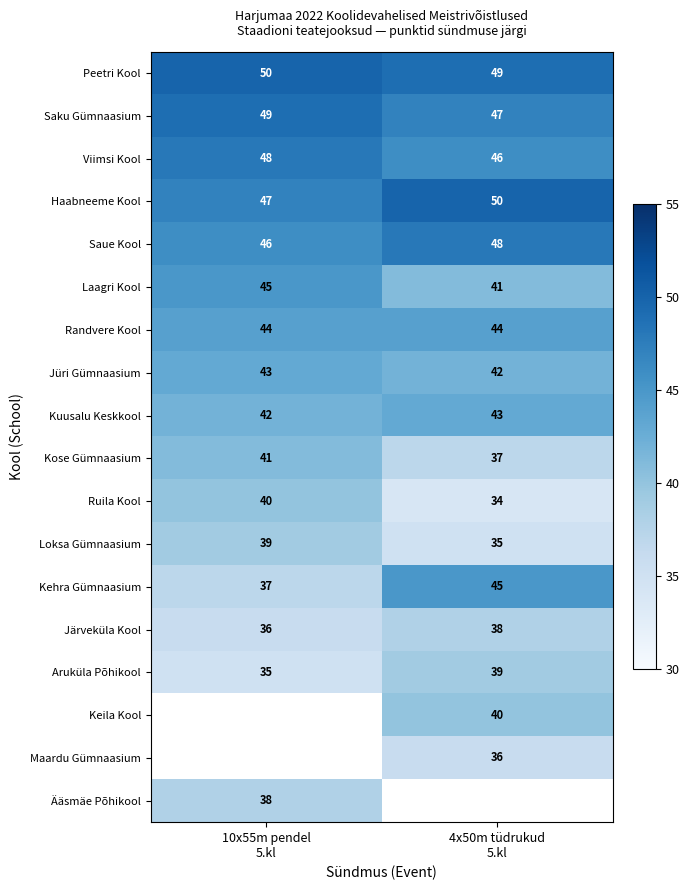

Count the Viimsi Kool values in the range 46 to 48.

2